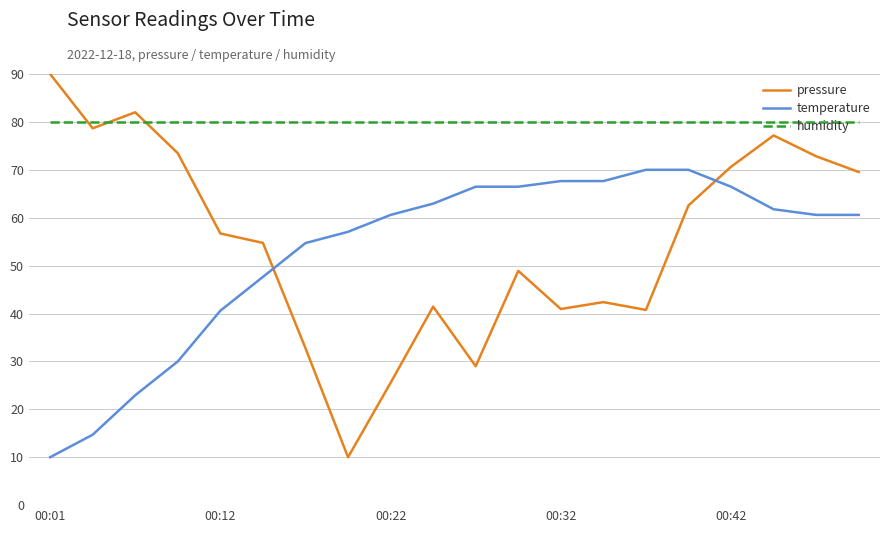

How many categories are shown in the chart?

20